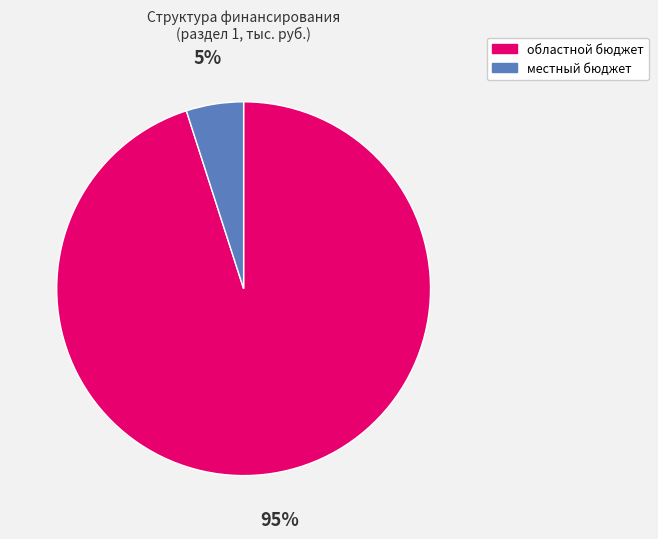

Which slice is the largest?

областной бюджет